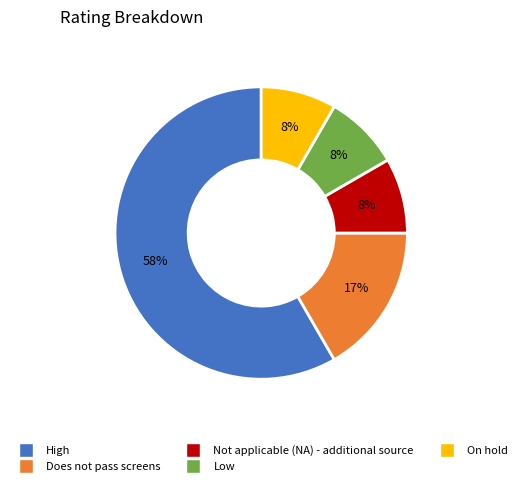

True or false: Does not pass screens accounts for 5% of the total.

False